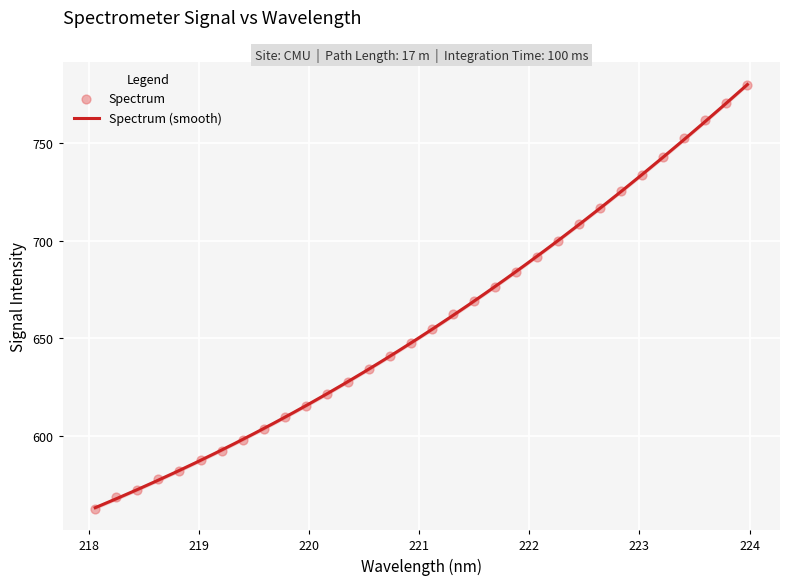

What is the change in value from 222.4538 to 223.0264?

+25.3